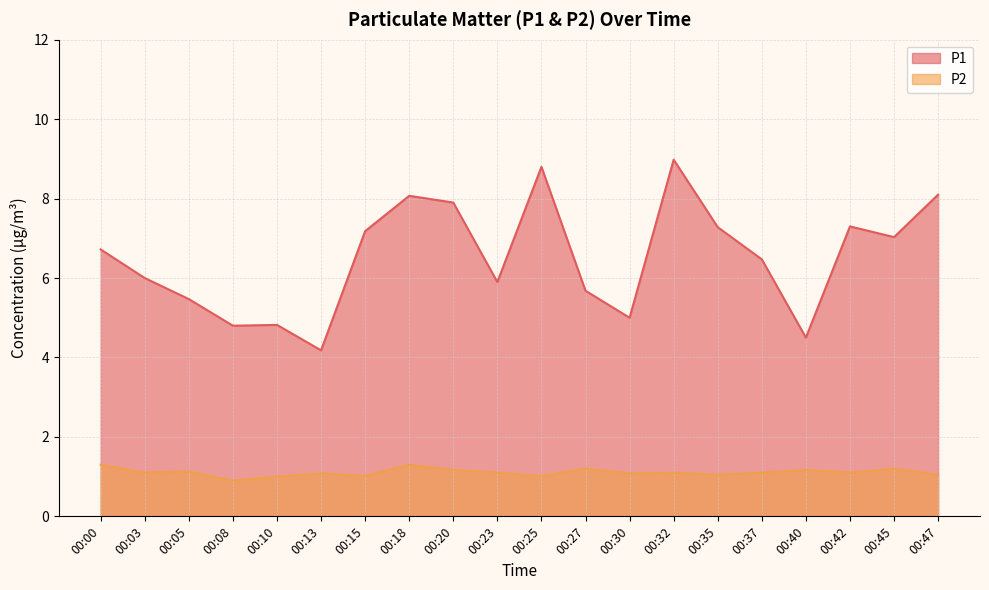

What is the value of the P1 point at the 20th from the left?

8.1